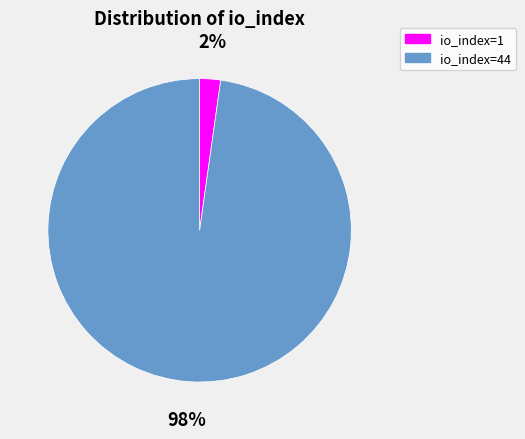

Combined, do io_index=44 and io_index=1 account for over 50%?

Yes